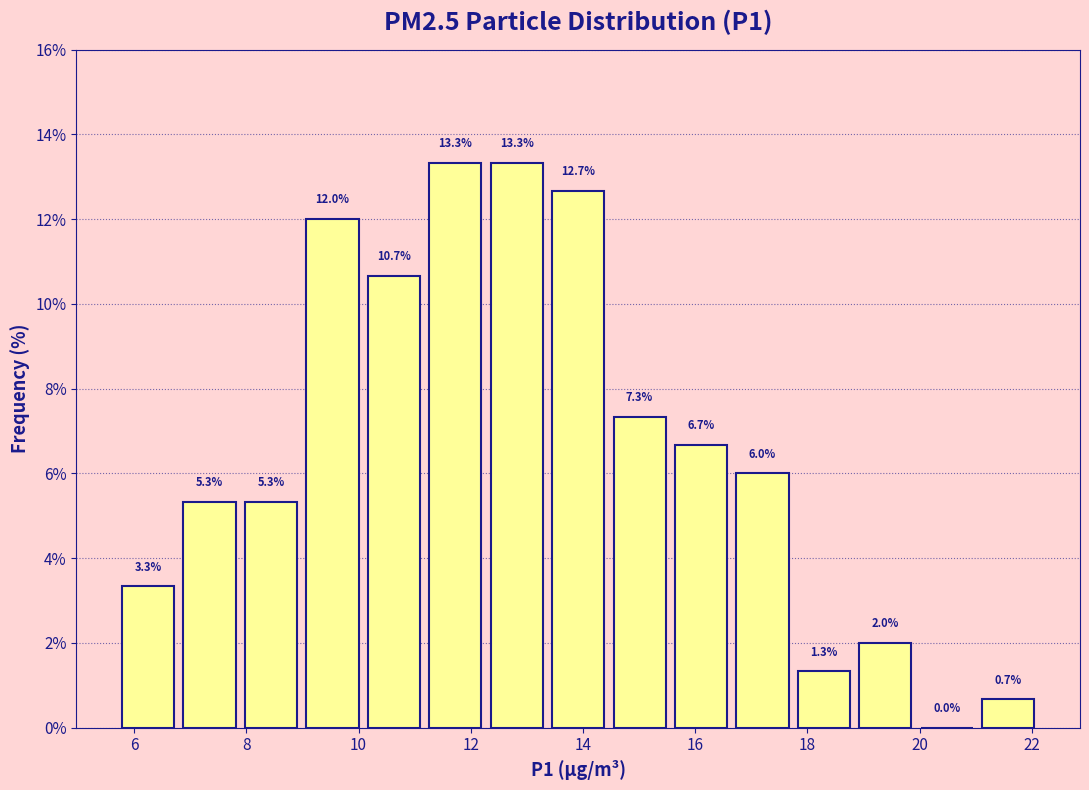

Reading left to right, transcribe this chart: for each bar, give the range it covers on the x-axis and its height. The bar edges are not printed on the chart, so give them approximately, as read against the axis.

5.8 to 6.8: 3.3
6.8 to 7.8: 5.3
7.8 to 9.0: 5.3
9.0 to 10.0: 12.0
10.0 to 11.2: 10.7
11.2 to 12.2: 13.3
12.2 to 13.4: 13.3
13.4 to 14.4: 12.7
14.4 to 15.6: 7.3
15.6 to 16.6: 6.7
16.6 to 17.8: 6.0
17.8 to 18.8: 1.3
18.8 to 20.0: 2.0
20.0 to 21.0: 0.0
21.0 to 22.2: 0.7